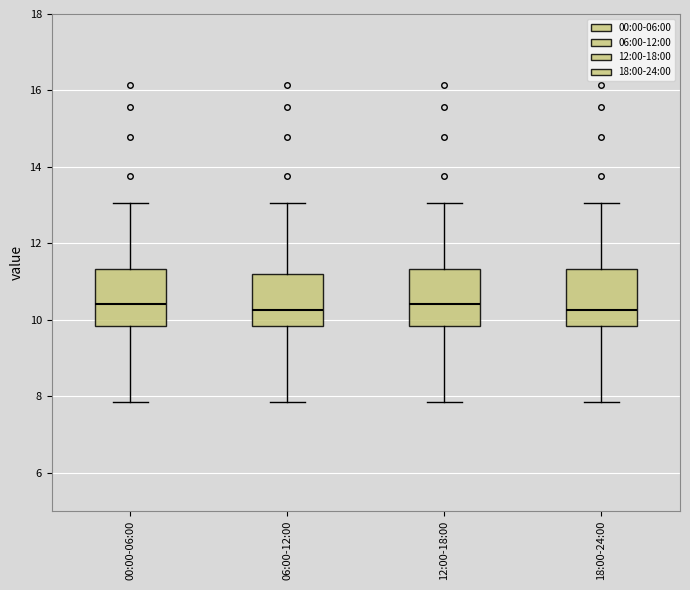

Reading left to right, transcribe this box plot: for each box, give where its median line is, the range the box spans, and where its two whiskers end, as read against the y-axis. The values are not printed on the chart, so give them approximately, as read against the axis.

00:00-06:00: median 10.4, box 9.8 to 11.4, whiskers 7.8 to 13.0
06:00-12:00: median 10.2, box 9.8 to 11.2, whiskers 7.8 to 13.0
12:00-18:00: median 10.4, box 9.8 to 11.4, whiskers 7.8 to 13.0
18:00-24:00: median 10.2, box 9.8 to 11.4, whiskers 7.8 to 13.0